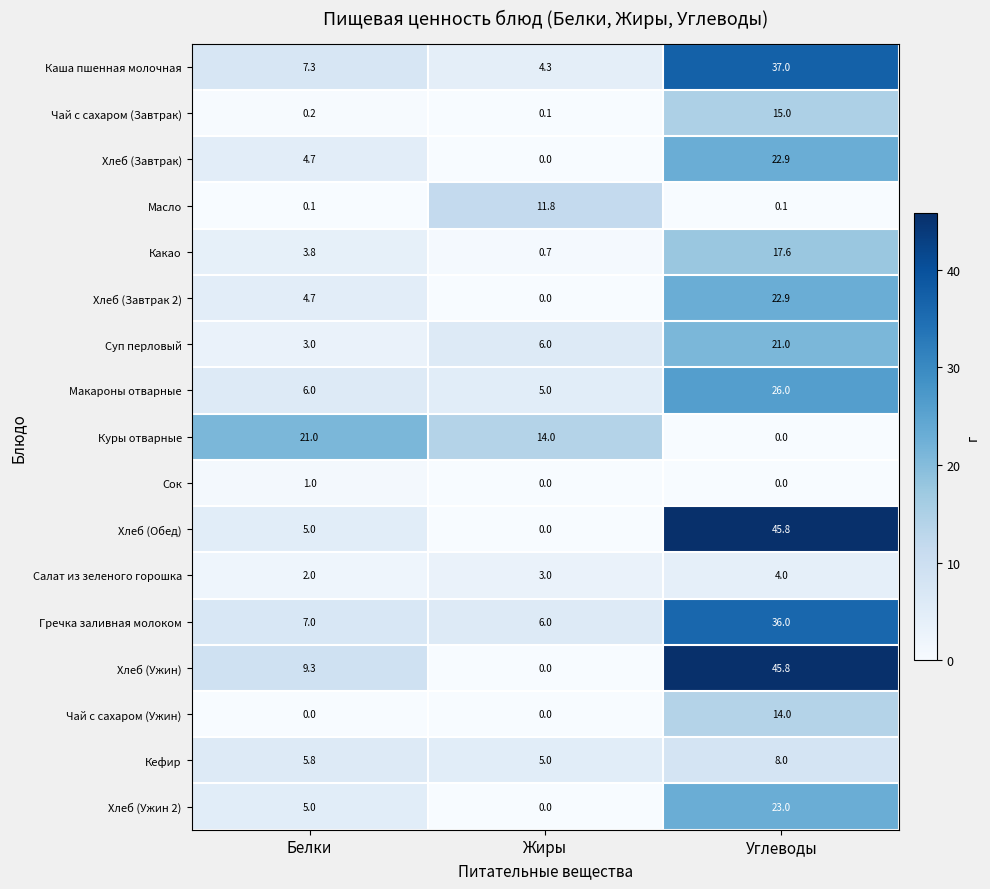

Count the Чай с сахаром (Ужин) values in the range 0 to 14.

3